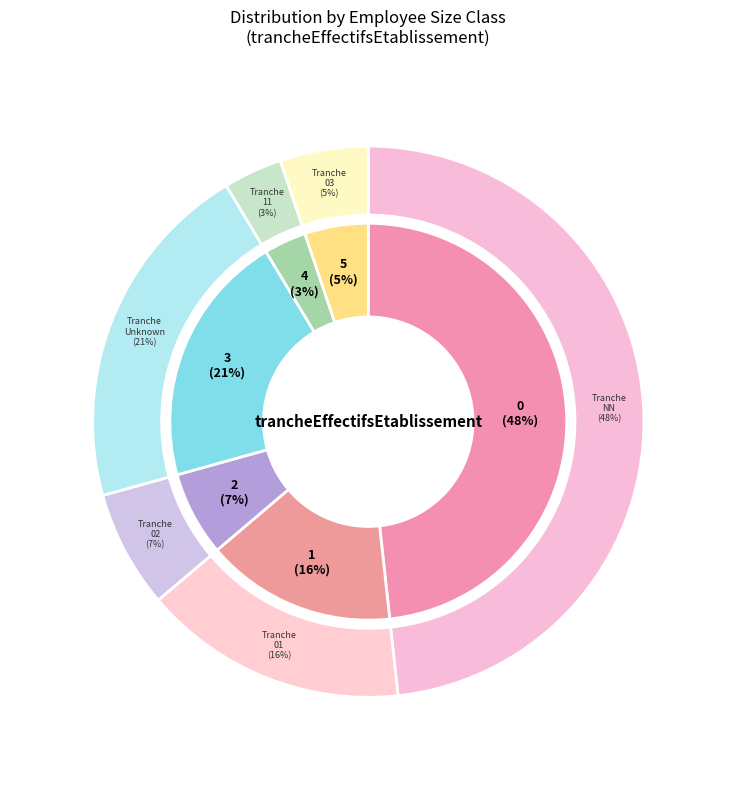

To the nearest percent, what is the difference between the largest and smallest slice percentages?

45%